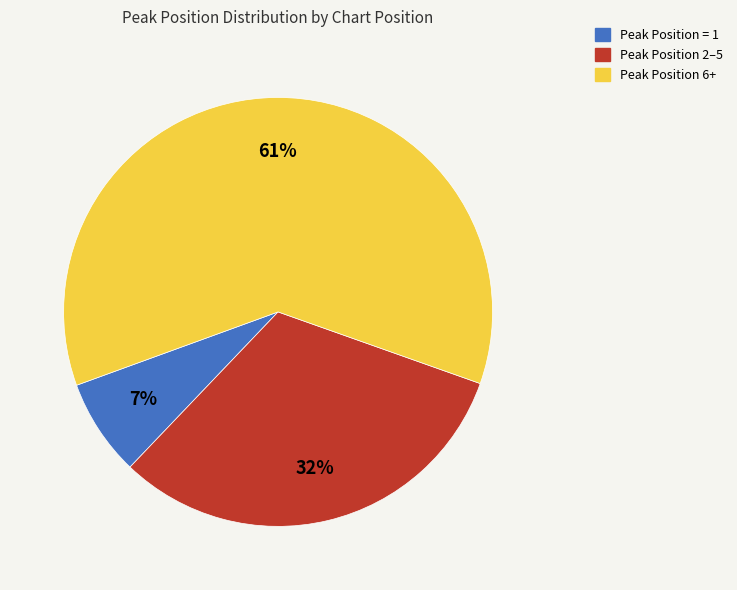

Which slice is the smallest?

Peak Position = 1